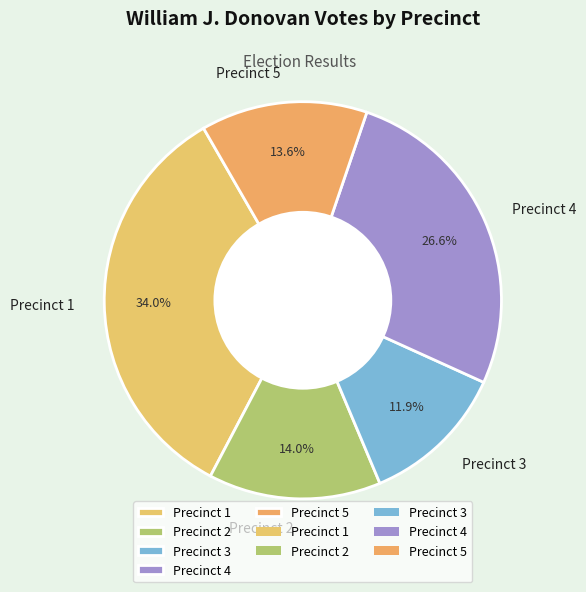

Which has a higher value, Precinct 1 or Precinct 2?

Precinct 1